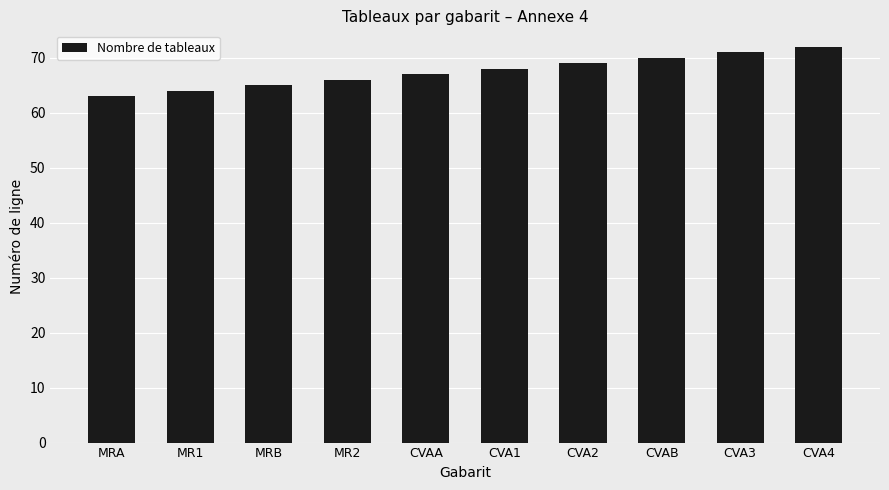

What is the sum of all values?

675